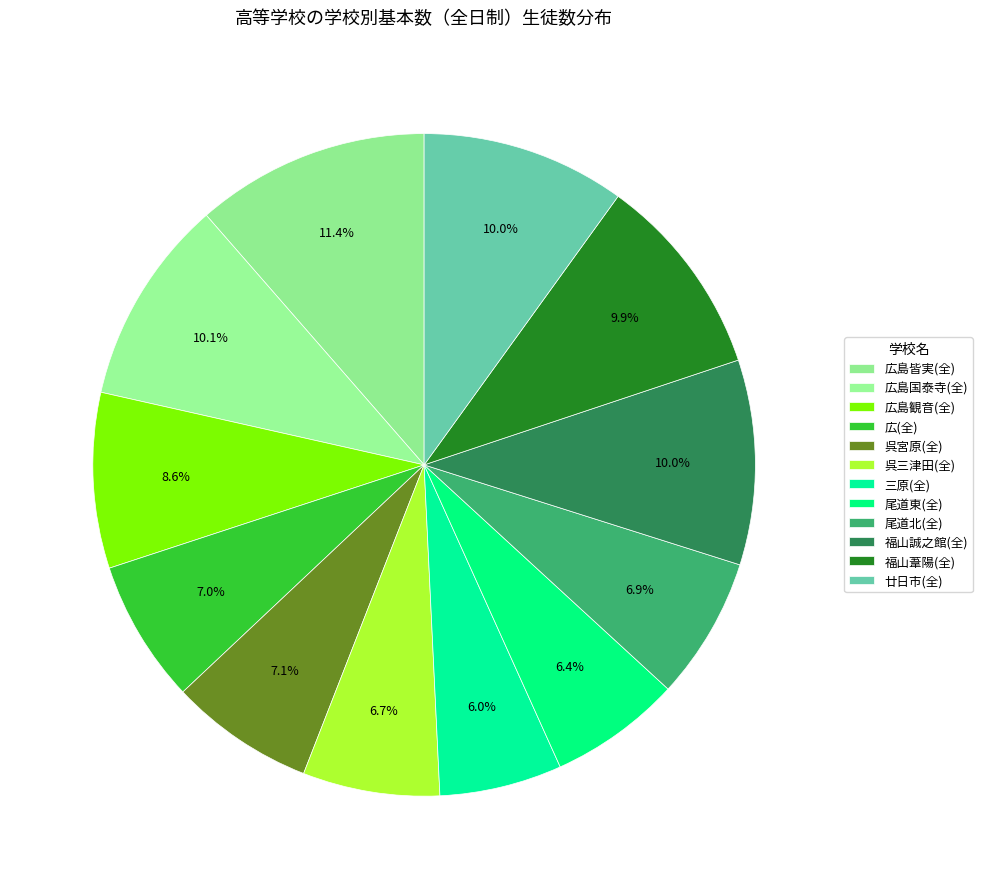

How many slices are in this pie chart?

12